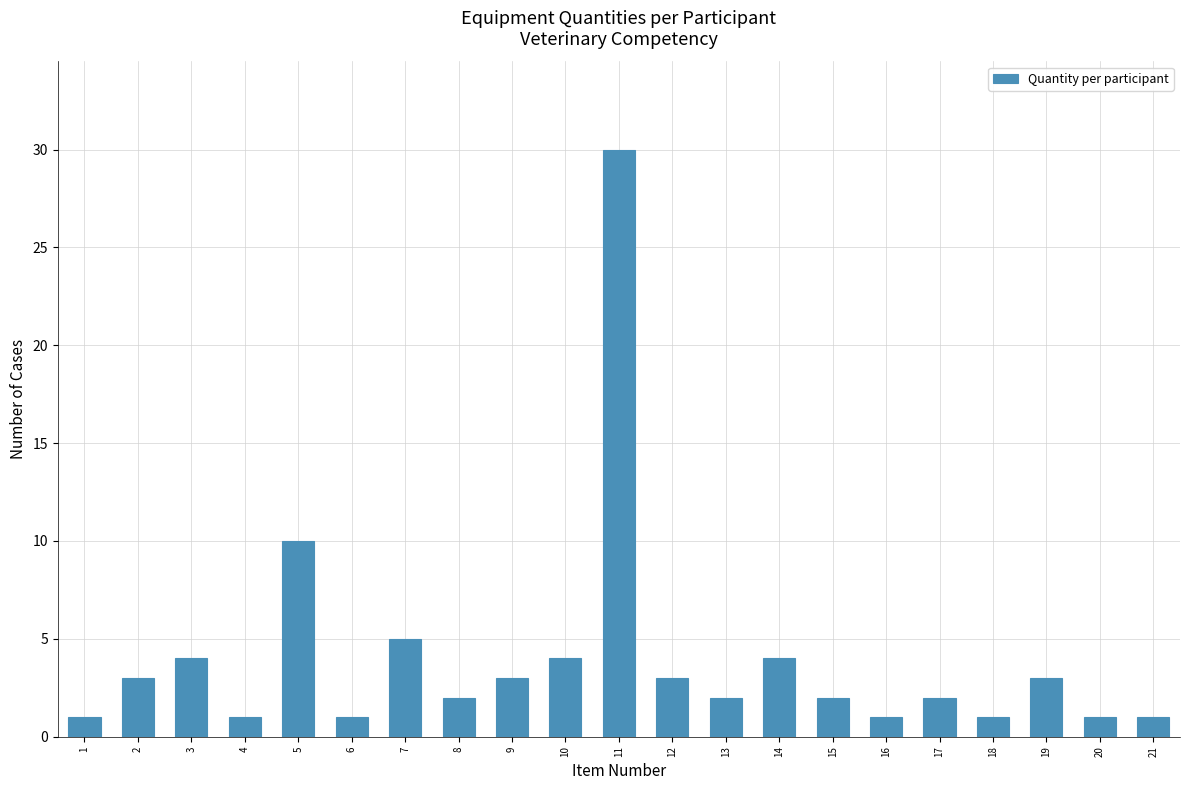

Which has a higher value, 12 or 13?

12